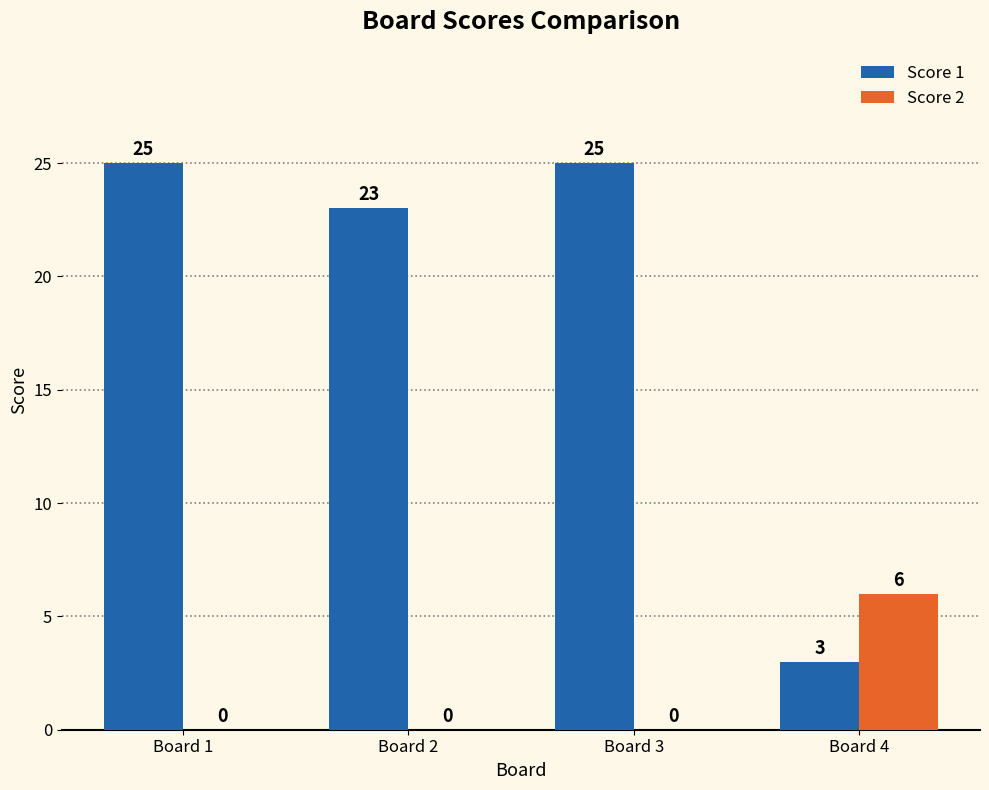

Which series changed the most between Board 1 and Board 2?

Score 1